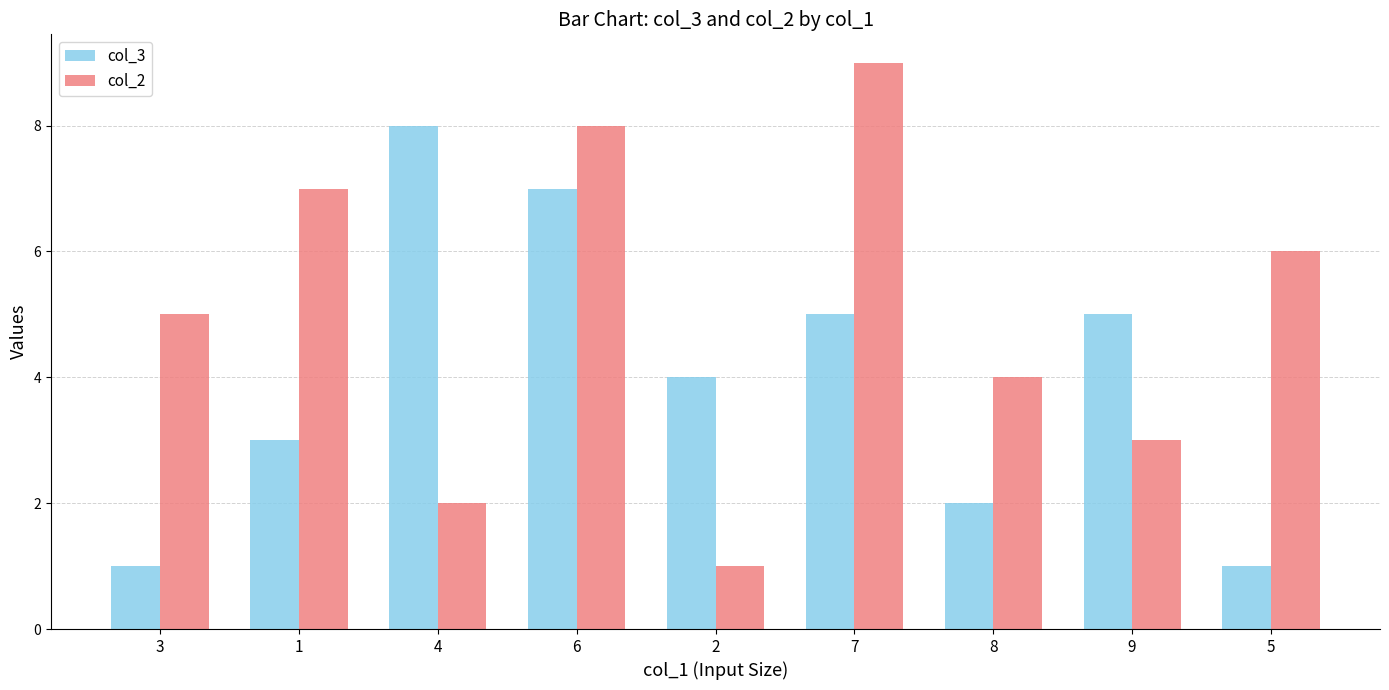

Reading left to right, extract all data points from this chart.

col_3: 3=1	1=3	4=8	6=7	2=4	7=5	8=2	9=5	5=1
col_2: 3=5	1=7	4=2	6=8	2=1	7=9	8=4	9=3	5=6